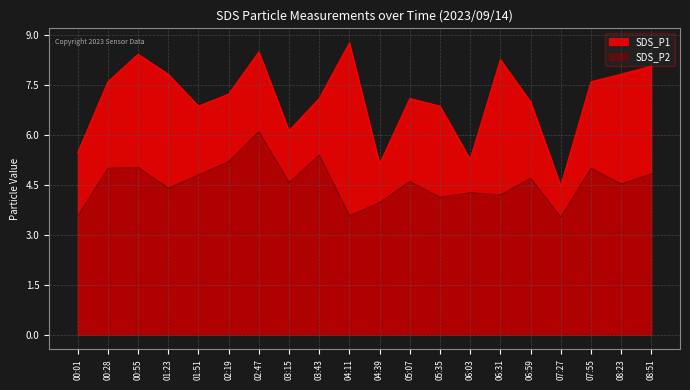

Is it true that SDS_P2 equals 4.0 at 04:39?

True